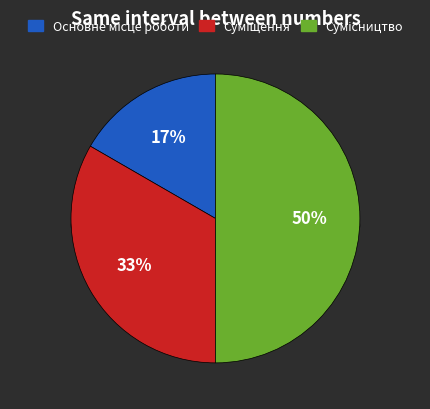

Count the number of slices in the pie.

3